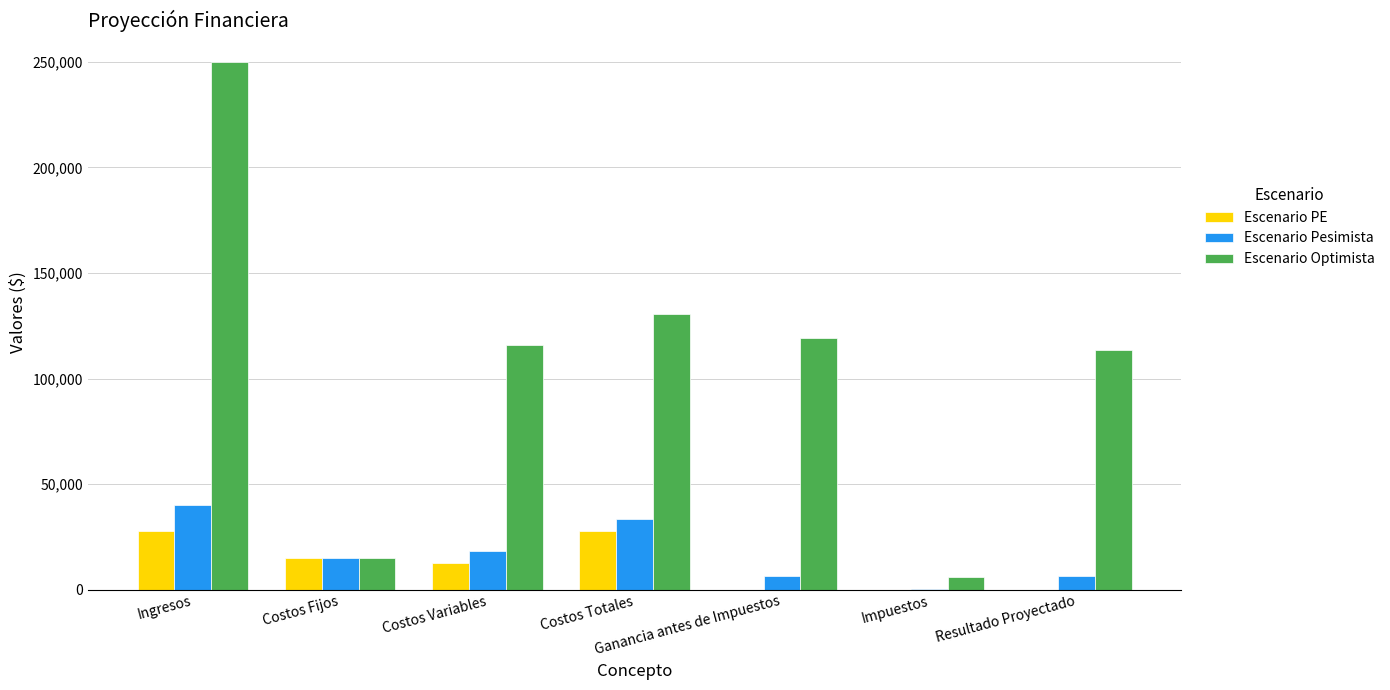

What is the highest value of the Escenario PE series?

27652.5